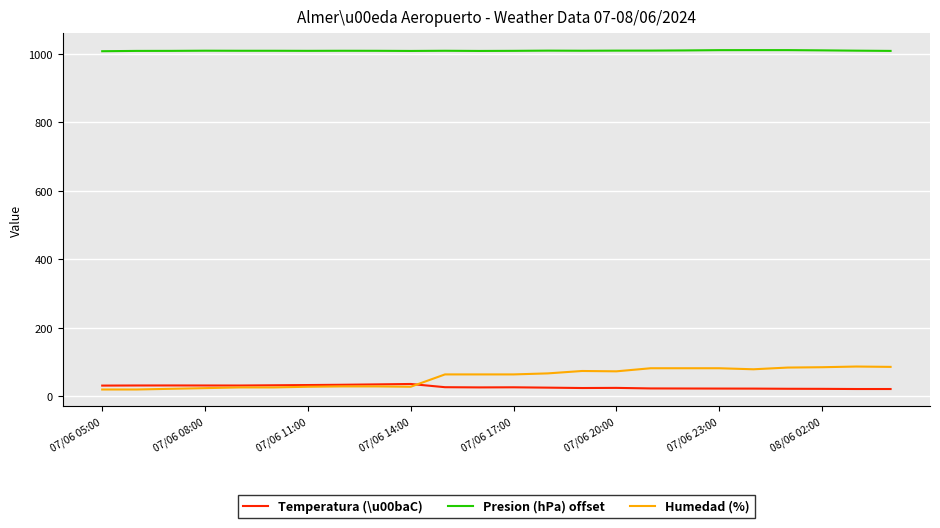

True or false: Presion (hPa) offset and Temperatura (\u00baC) cross at least once.

False